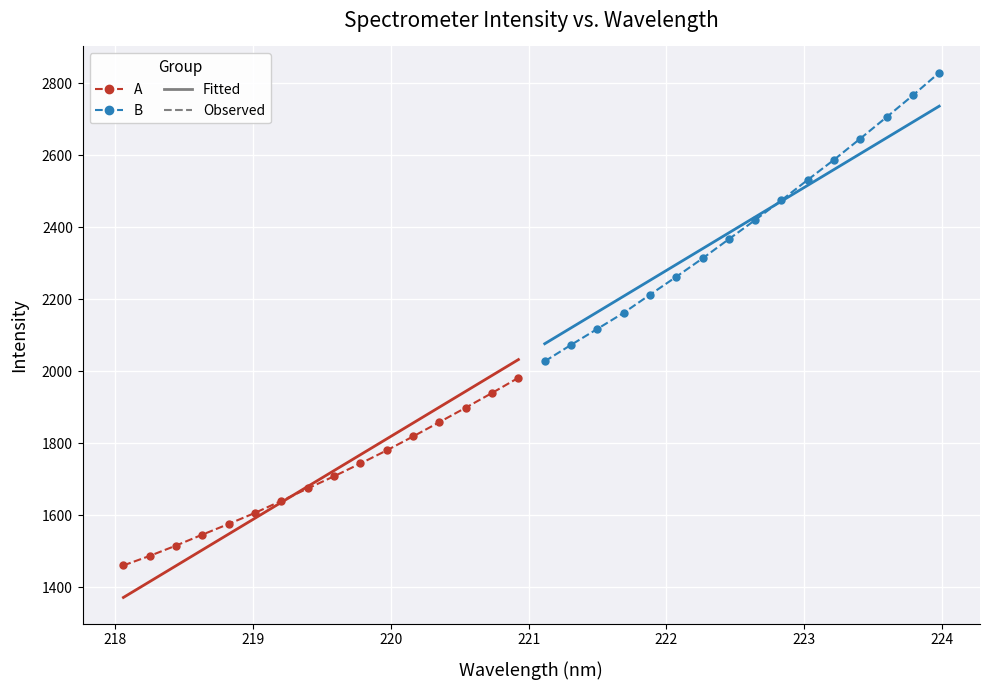

True or false: Observed (Group B) has more than 0 points higher than both neighbors.

False